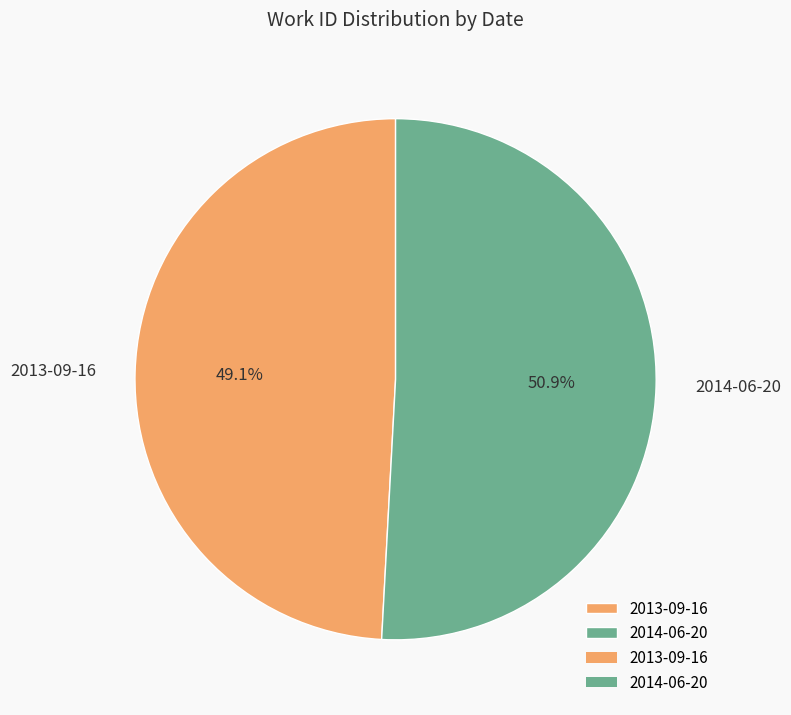

Between 2013-09-16 and 2014-06-20, which is larger?

2014-06-20